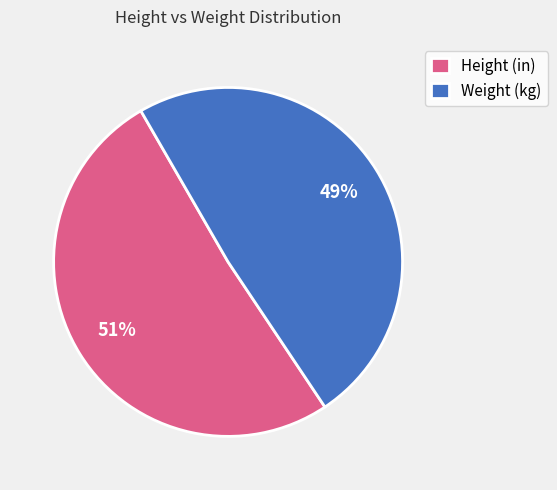

What is the smallest slice in the pie chart?

Weight (kg)